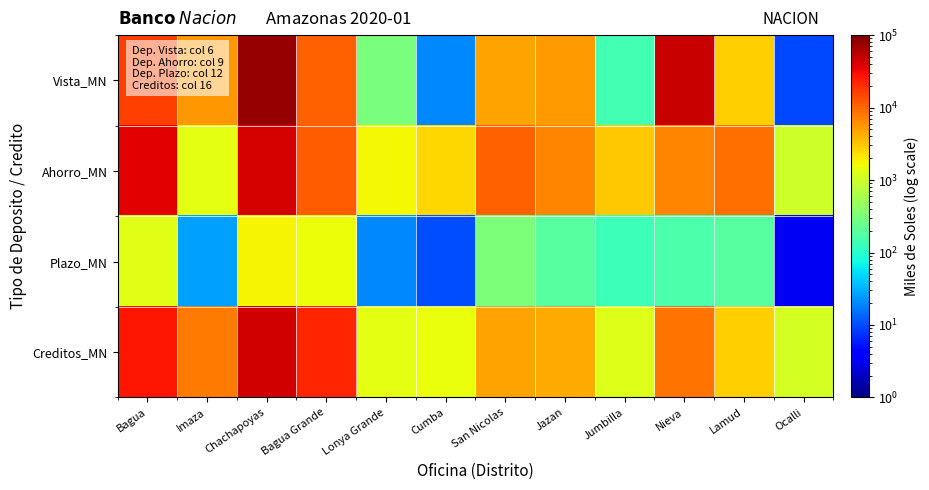

What is the greatest value displayed?

76708.8